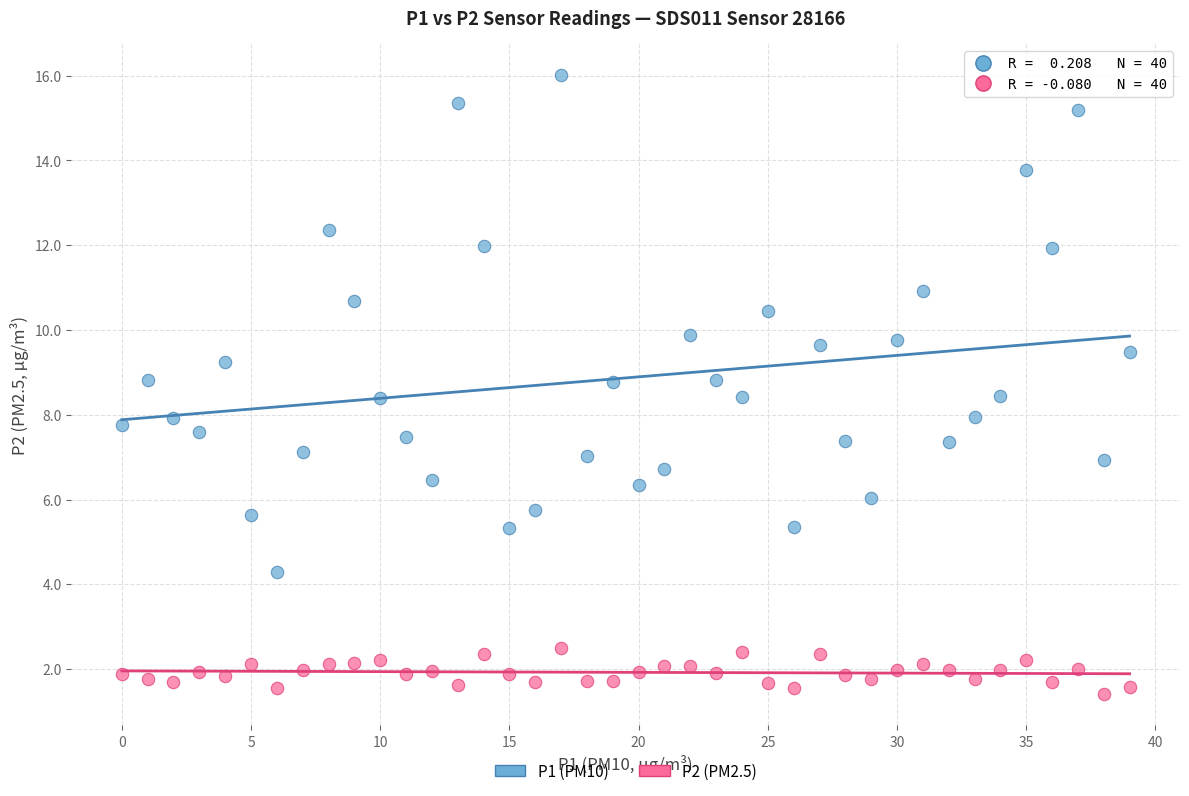

Which series contains the lowest Y value?

P2 (PM2.5)